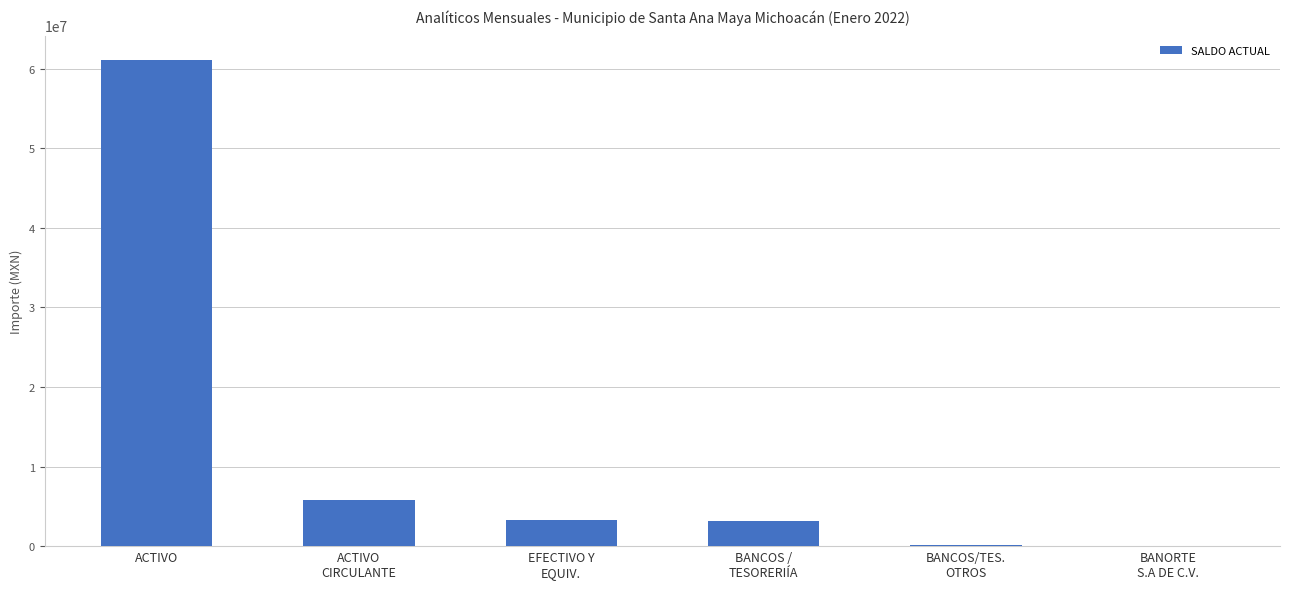

What is the sum of all values?

73555499.1